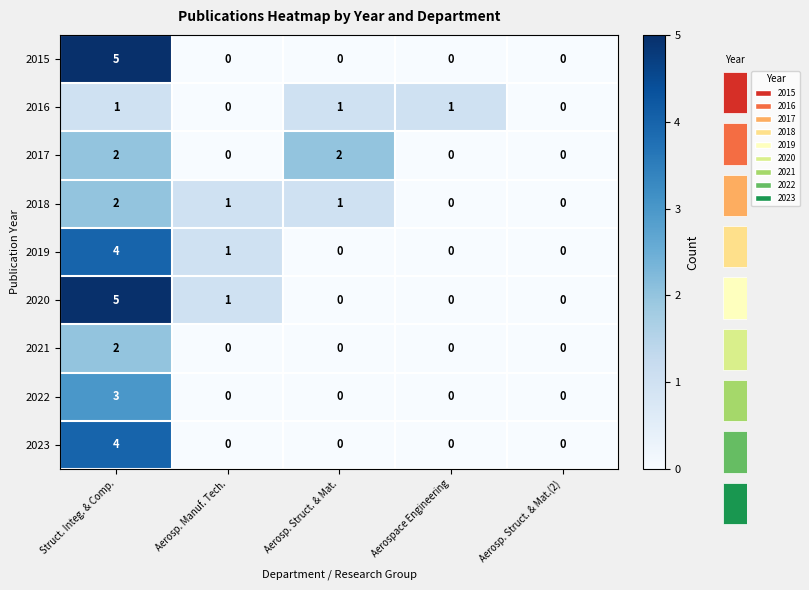

Which series has the largest total across all categories?

2020